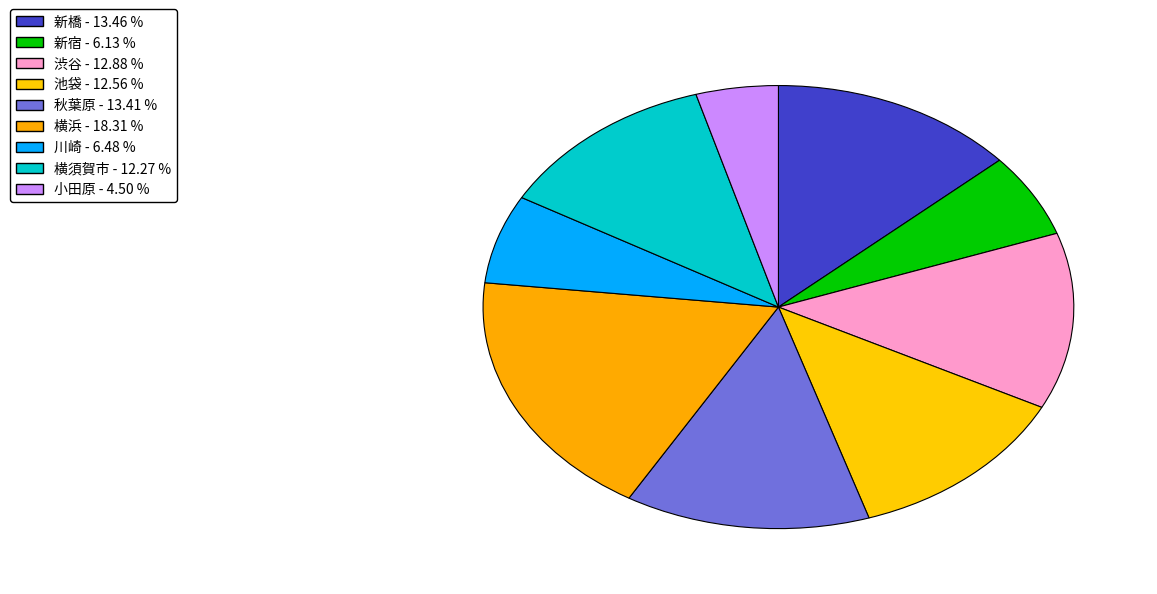

How many segments does this pie chart have?

9